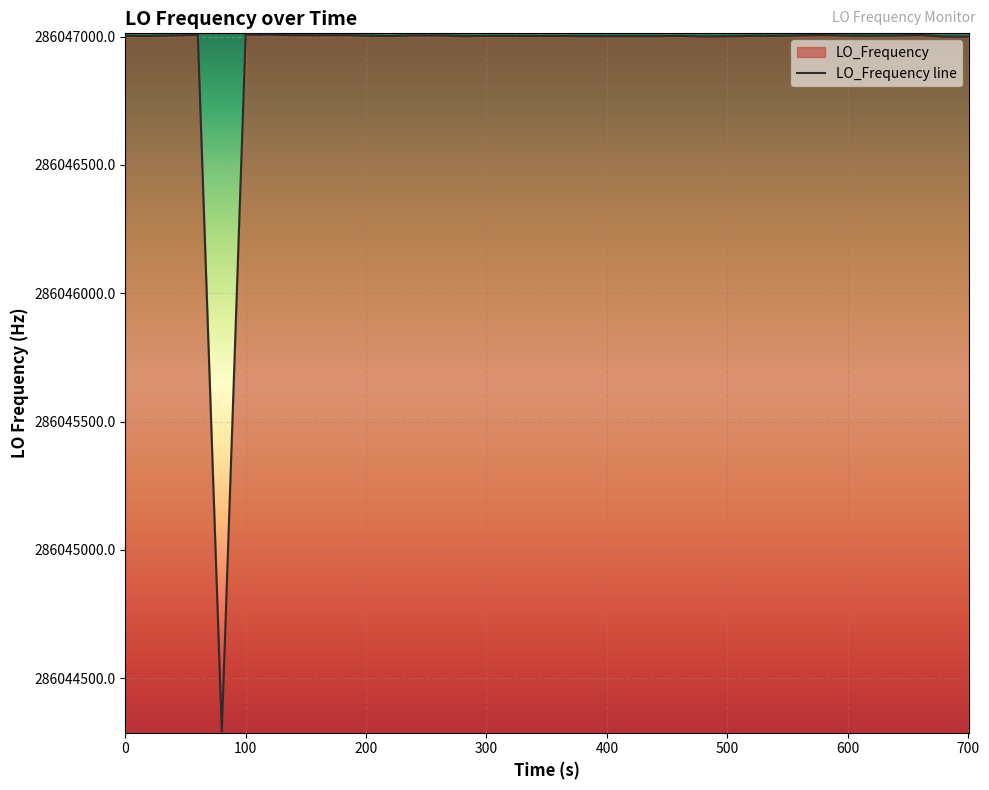

What is the difference between the maximum and minimum values?

2714.7